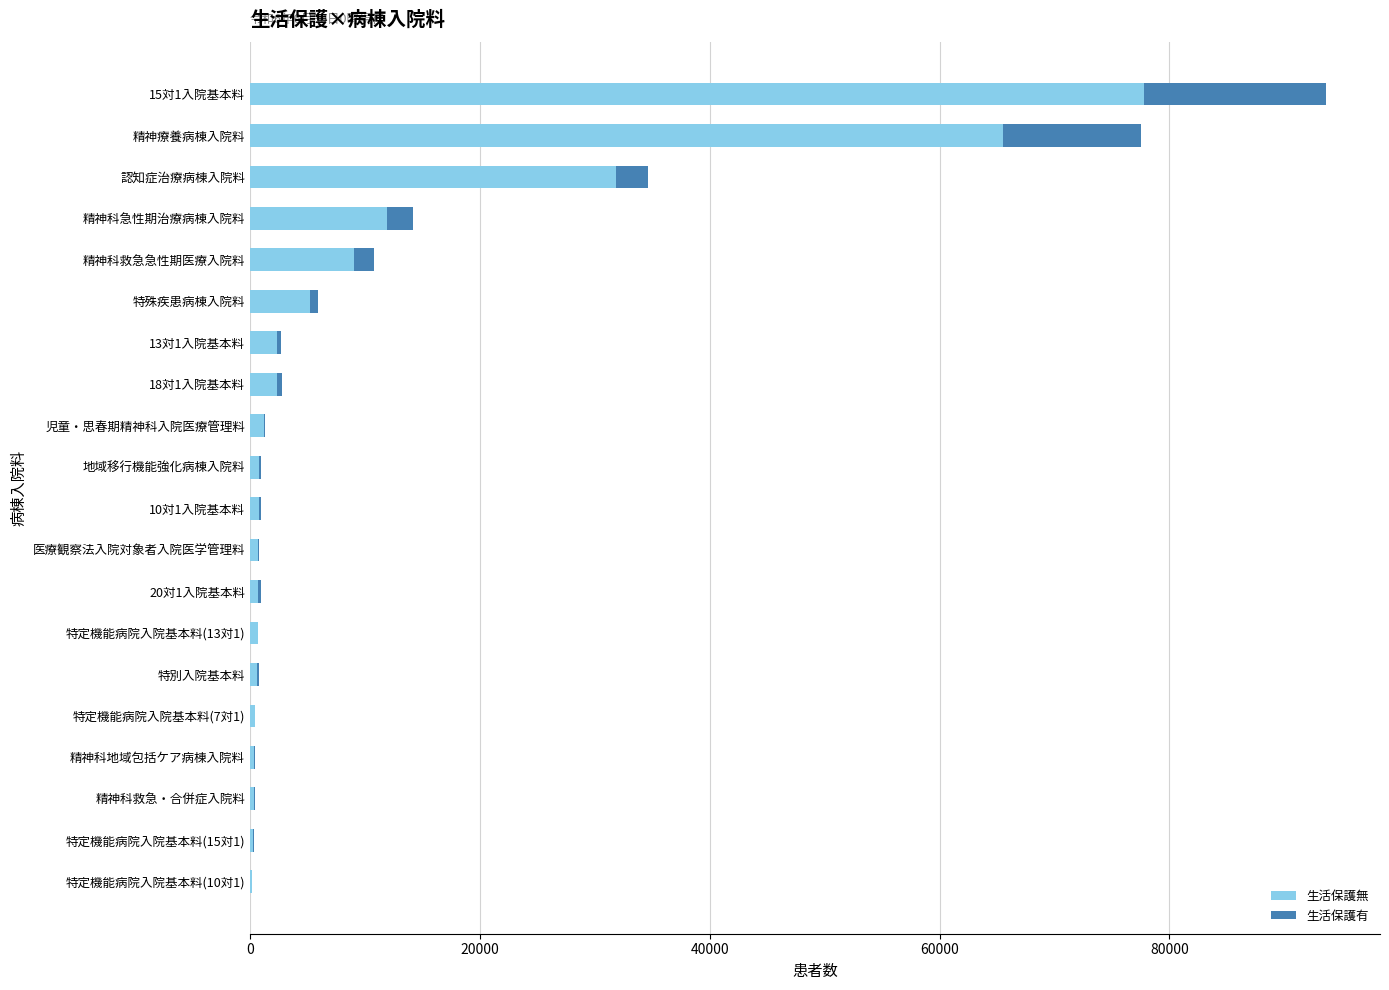

What are all the series names shown in the legend?

生活保護無, 生活保護有